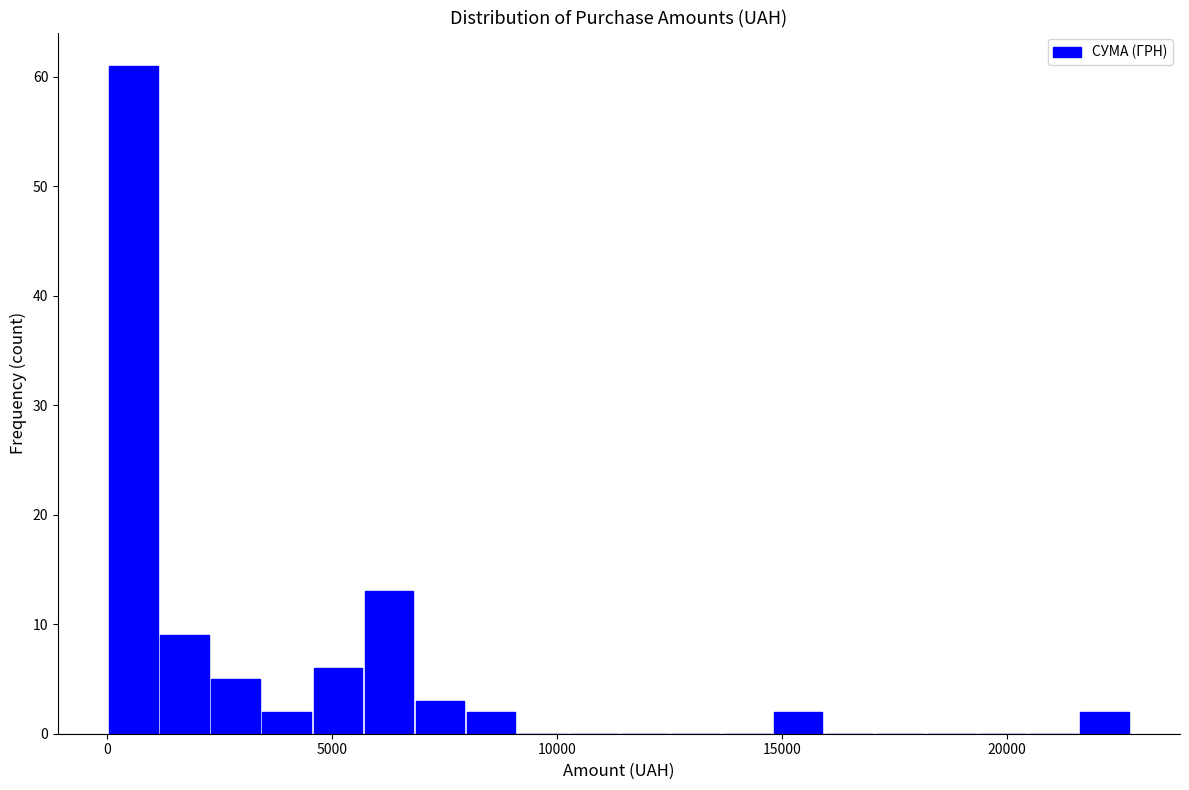

Read against the x-axis, roughly where is the centre of the tallest bar?

500